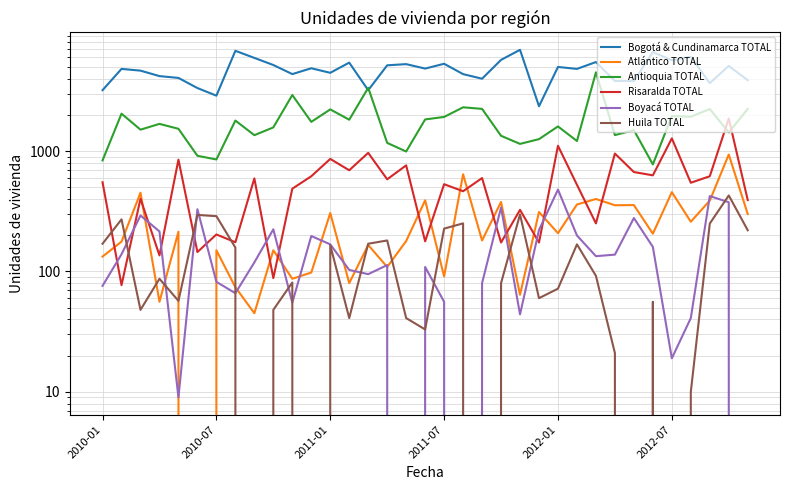

At how many categories does at least one series exceed 783?

35